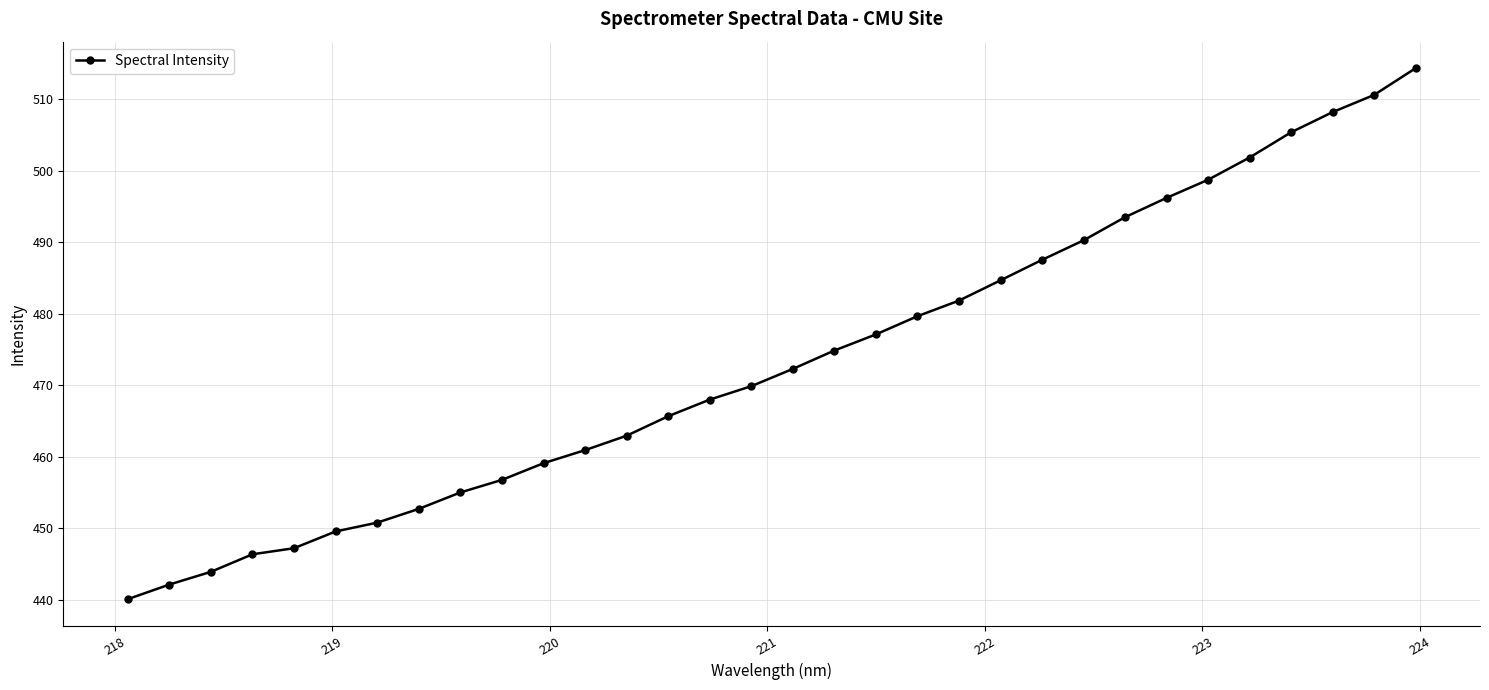

What is the value of the 18th point from the left?

474.9